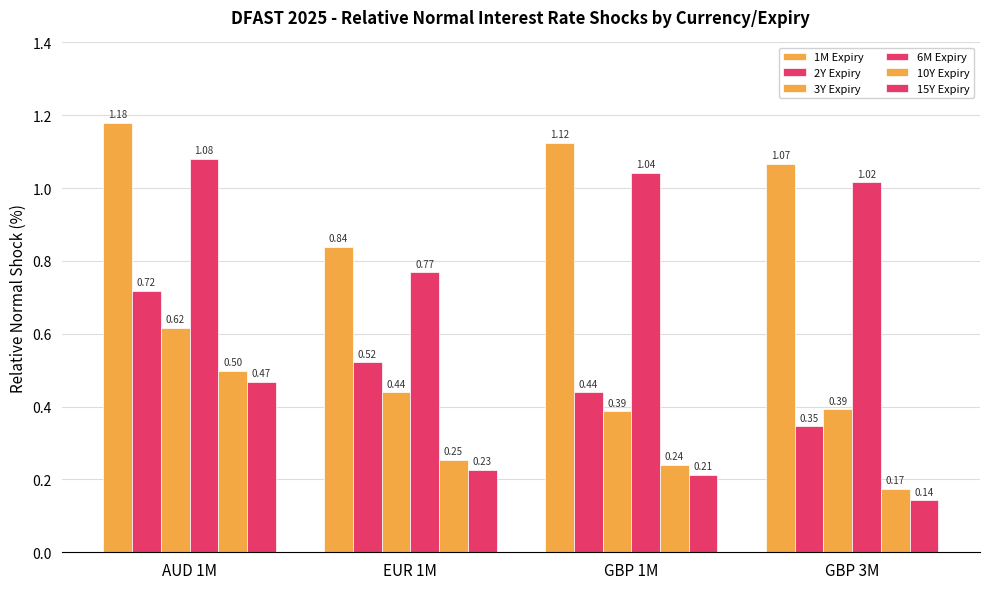

Rank the categories by 2Y Expiry value from lowest to highest.

GBP 3M, GBP 1M, EUR 1M, AUD 1M